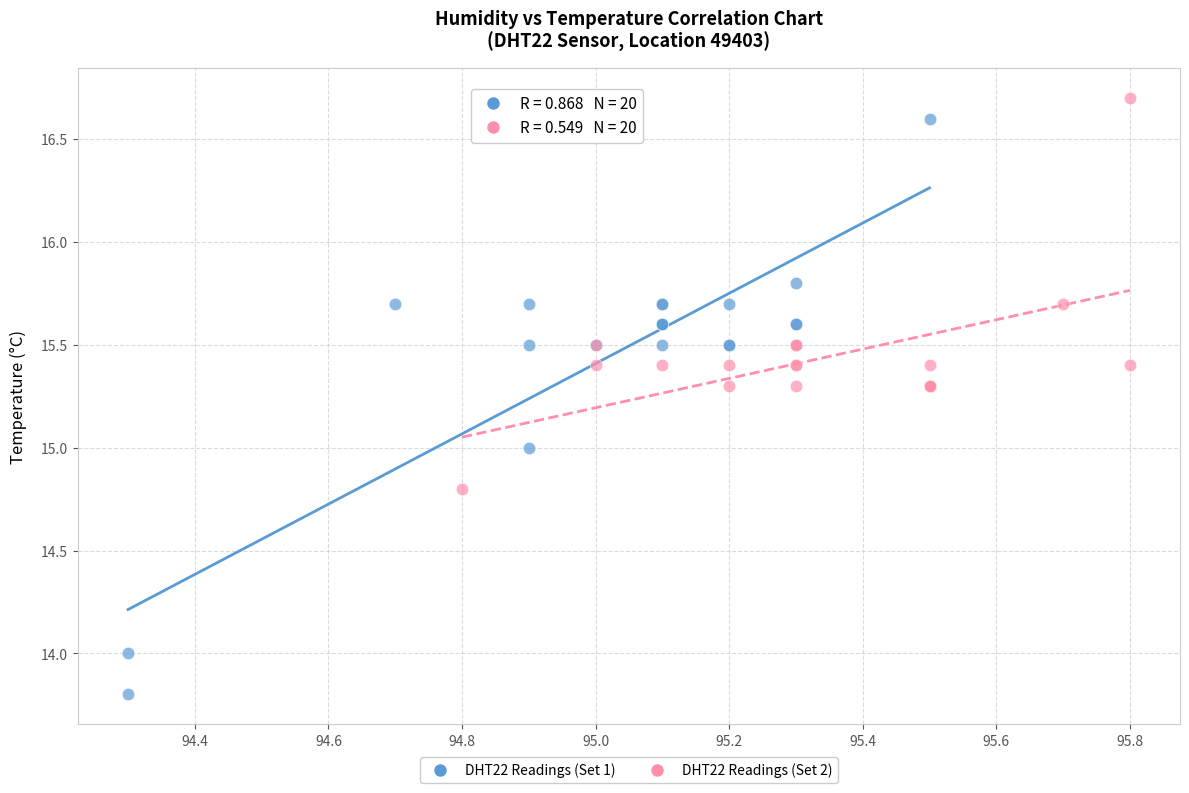

Which series contains the lowest Y value?

DHT22 Readings (Set 1)